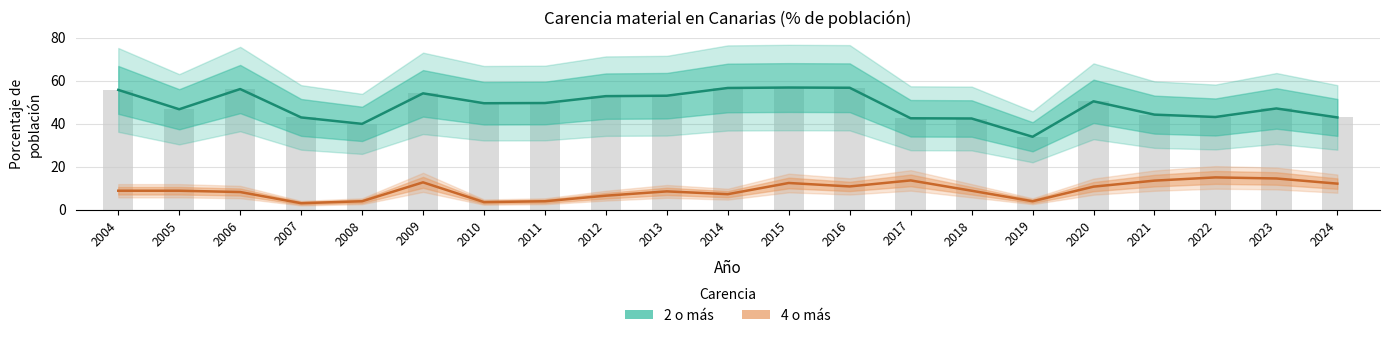

What is the difference between the second highest and second lowest values in the 4 o más series?

11.0